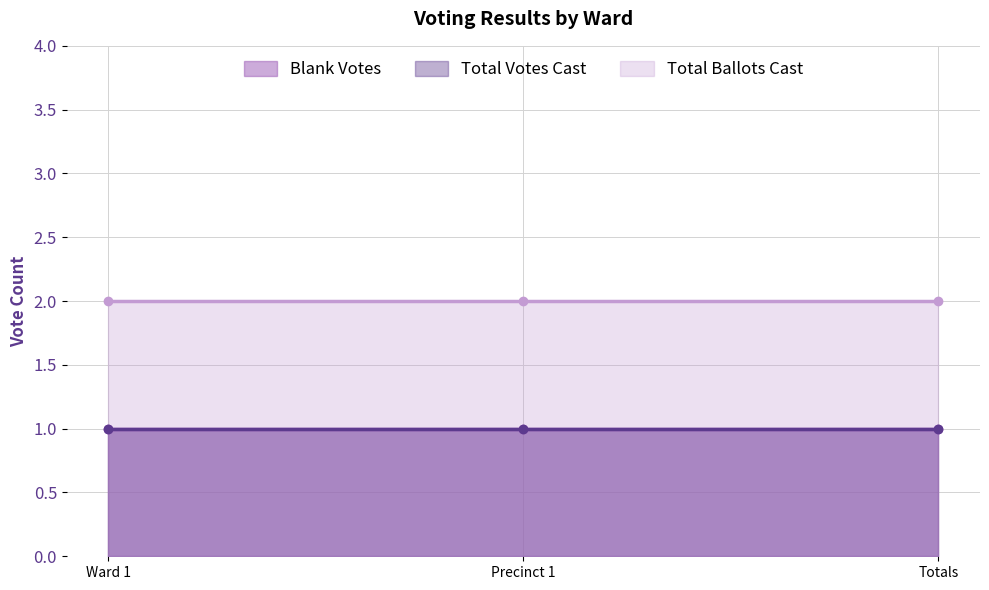

List the labels in order of Total Votes Cast value, smallest first.

Ward 1, Precinct 1, Totals